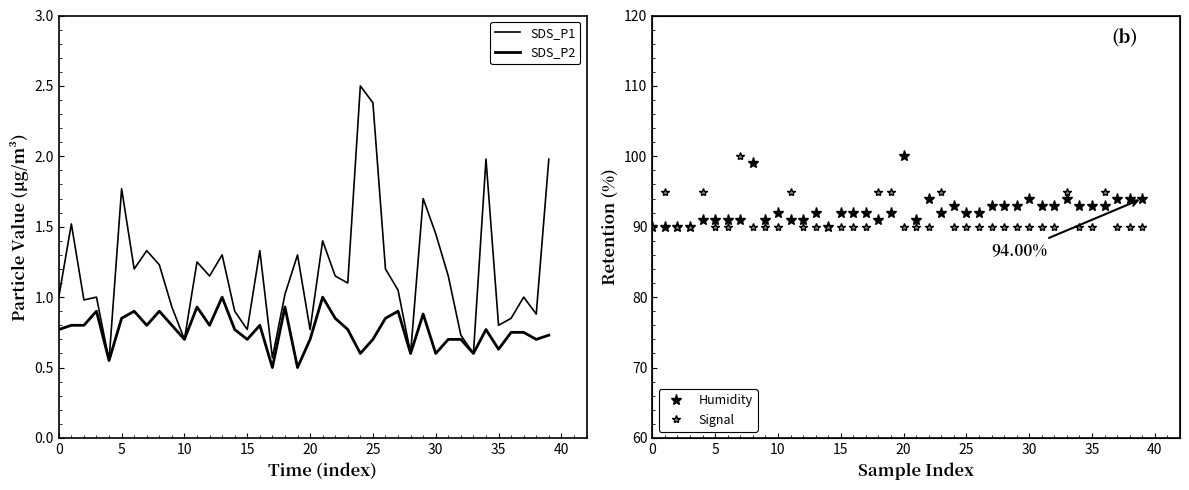

Reading right to left, transcribe all the data shown in this chart.

SDS_P1: 2.0	0.9	1.0	0.8	0.8	2.0	0.6	0.7	1.1	1.4	1.7	0.6	1.1	1.2	2.4	2.5	1.1	1.1	1.4	0.8	1.3	1.0	0.6	1.3	0.8	0.9	1.3	1.1	1.2	0.7	0.9	1.2	1.3	1.2	1.8	0.6	1.0	1.0	1.5	1.0
SDS_P2: 0.7	0.7	0.8	0.8	0.6	0.8	0.6	0.7	0.7	0.6	0.9	0.6	0.9	0.8	0.7	0.6	0.8	0.8	1.0	0.7	0.5	0.9	0.5	0.8	0.7	0.8	1.0	0.8	0.9	0.7	0.8	0.9	0.8	0.9	0.8	0.6	0.9	0.8	0.8	0.8
Humidity: 94.0	94.0	94.0	93.0	93.0	93.0	94.0	93.0	93.0	94.0	93.0	93.0	93.0	92.0	92.0	93.0	92.0	94.0	91.0	100.0	92.0	91.0	92.0	92.0	92.0	90.0	92.0	91.0	91.0	92.0	91.0	99.0	91.0	91.0	91.0	91.0	90.0	90.0	90.0	90.0
Signal: 90.0	90.0	90.0	95.0	90.0	90.0	95.0	90.0	90.0	90.0	90.0	90.0	90.0	90.0	90.0	90.0	95.0	90.0	90.0	90.0	95.0	95.0	90.0	90.0	90.0	90.0	90.0	90.0	95.0	90.0	90.0	90.0	100.0	90.0	90.0	95.0	90.0	90.0	95.0	90.0